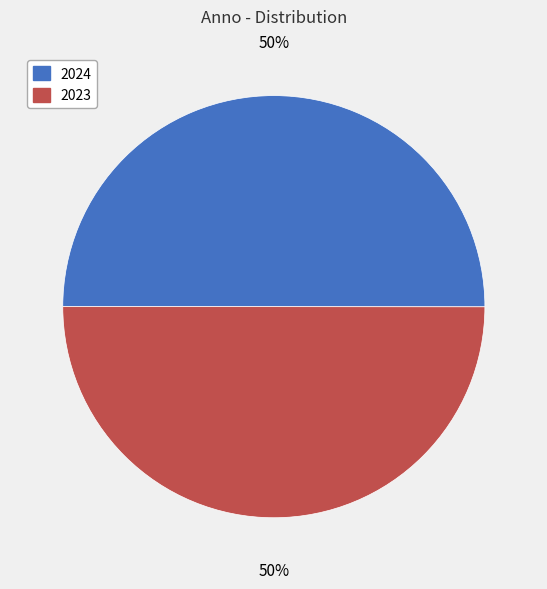

To the nearest percent, what is the combined percentage of 2023 and 2024?

100%